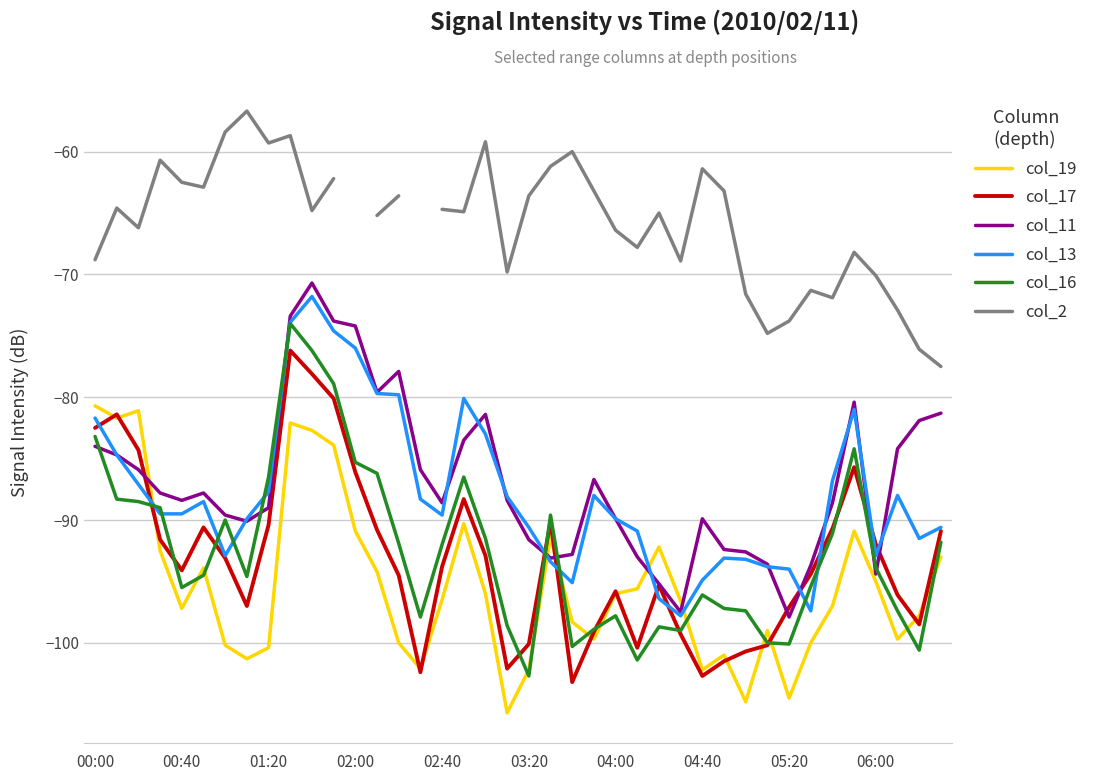

The value of col_11 at 17 is -83.5. True or false?

True